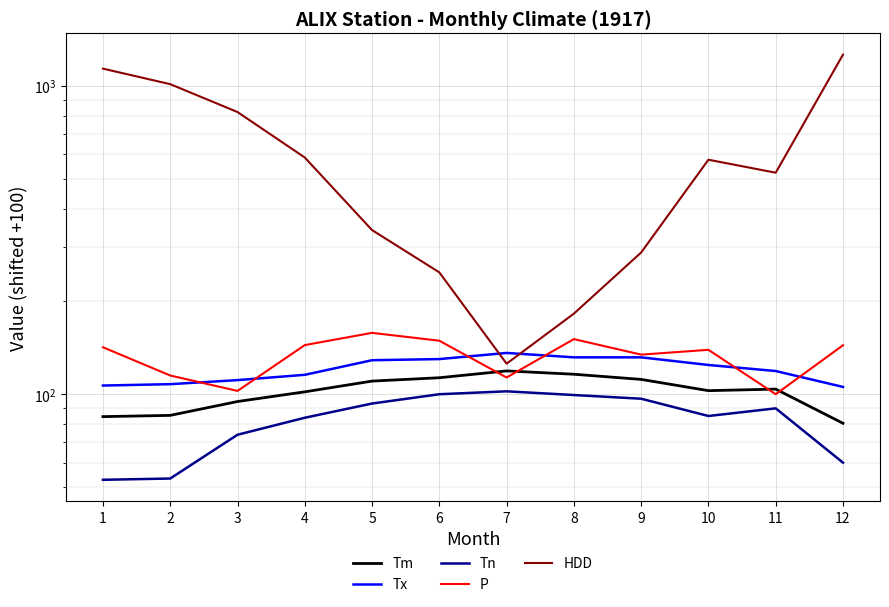

Is it true that Tm equals 192.9 at 9?

False